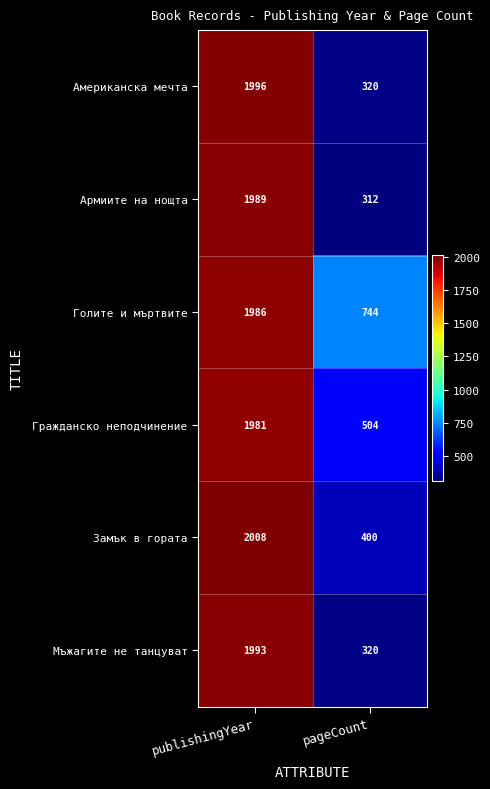

Reading left to right, transcribe all the data shown in this chart.

Американска мечта: publishingYear=1996	pageCount=320
Армиите на нощта: publishingYear=1989	pageCount=312
Голите и мъртвите: publishingYear=1986	pageCount=744
Гражданско неподчинение: publishingYear=1981	pageCount=504
Замък в гората: publishingYear=2008	pageCount=400
Мъжагите не танцуват: publishingYear=1993	pageCount=320